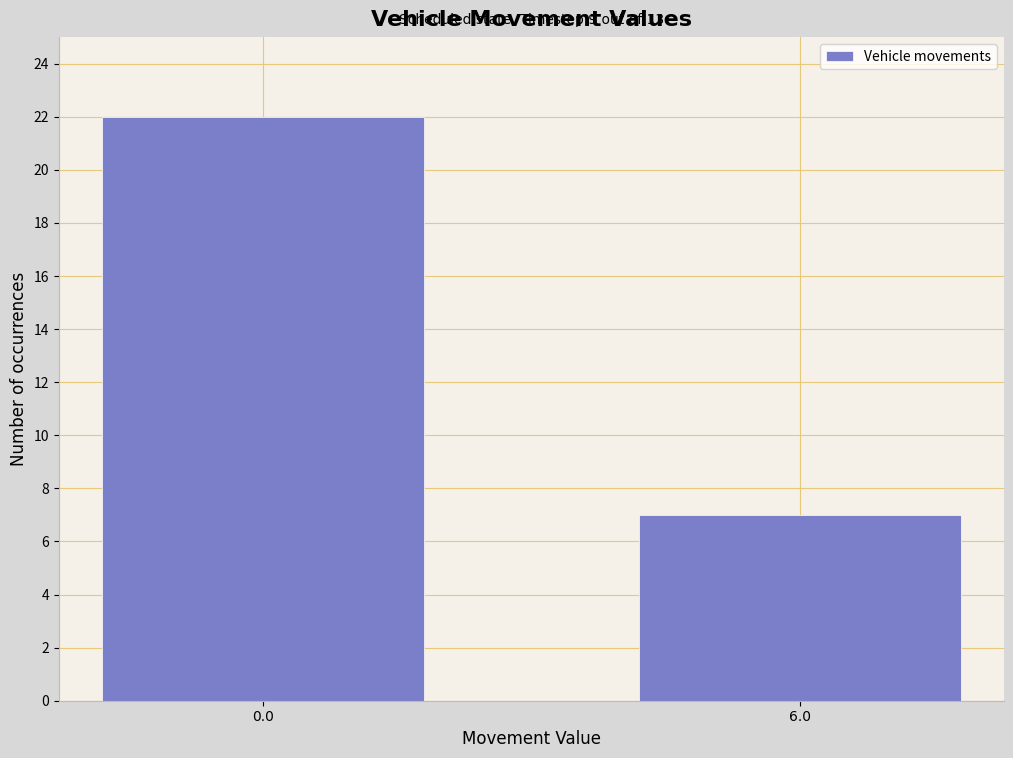

Reading left to right, extract all data points from this chart.

0.0=22	6.0=7